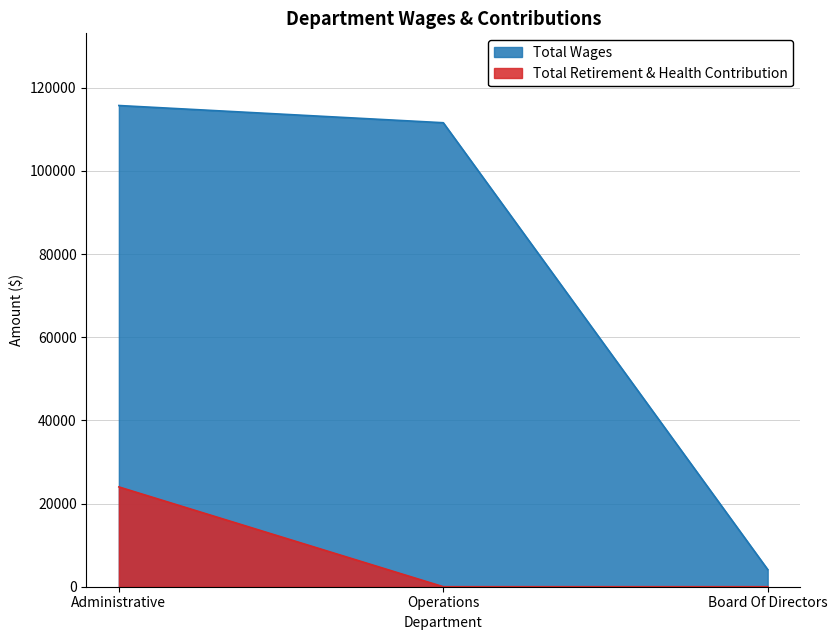

What position from the right is Operations?

2